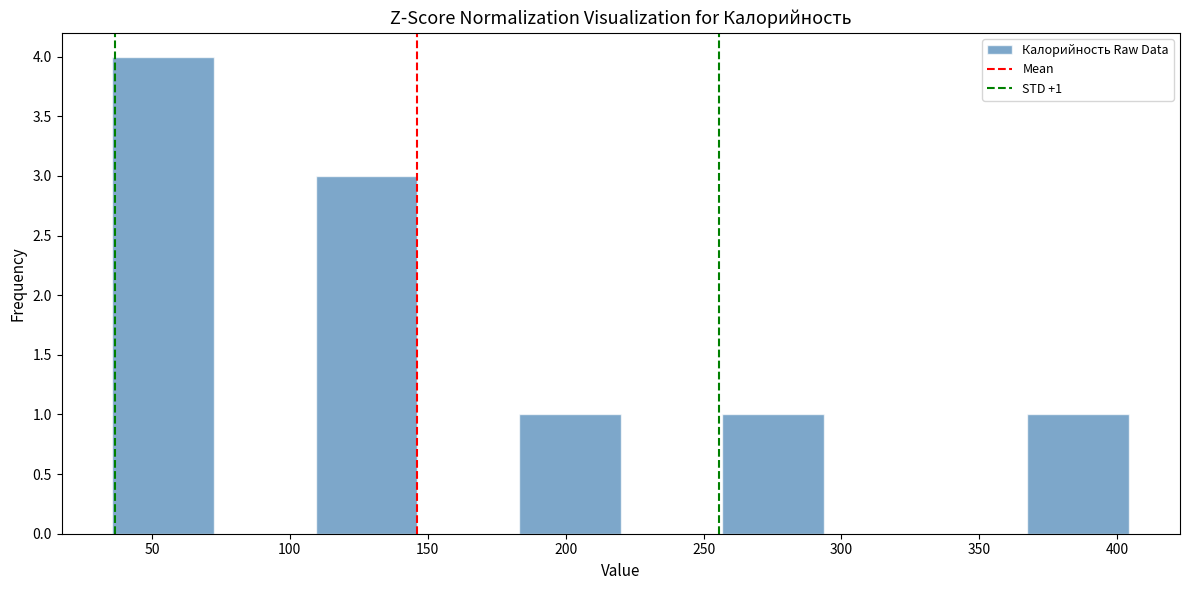

Over which range of the x-axis is the bar tallest?

35 to 75